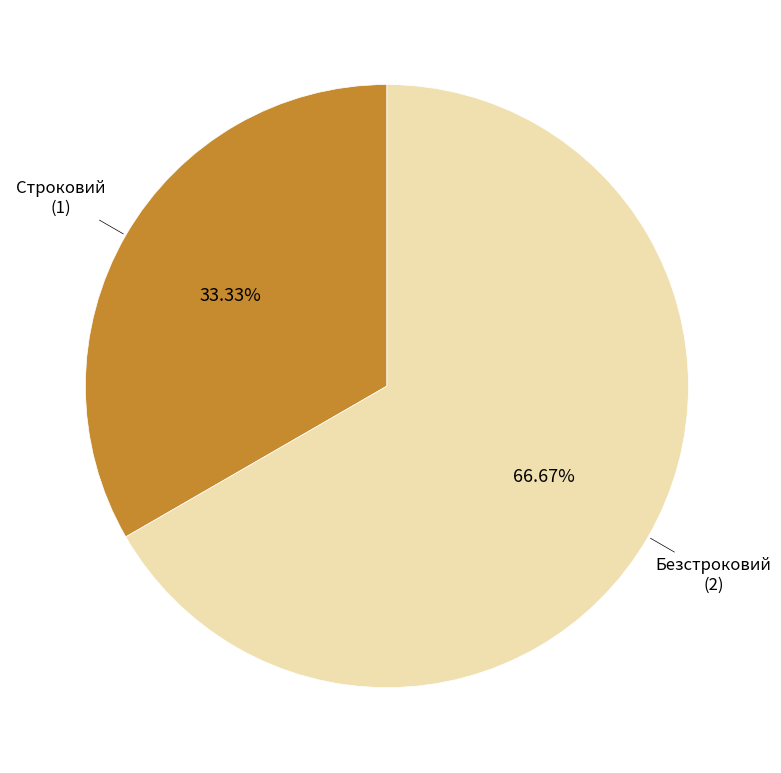

How many slices are in this pie chart?

2